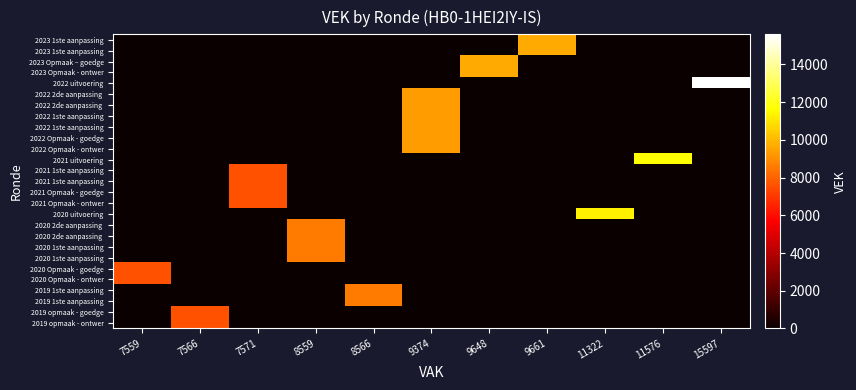

What is the difference between the highest and lowest values at 9374?

9374